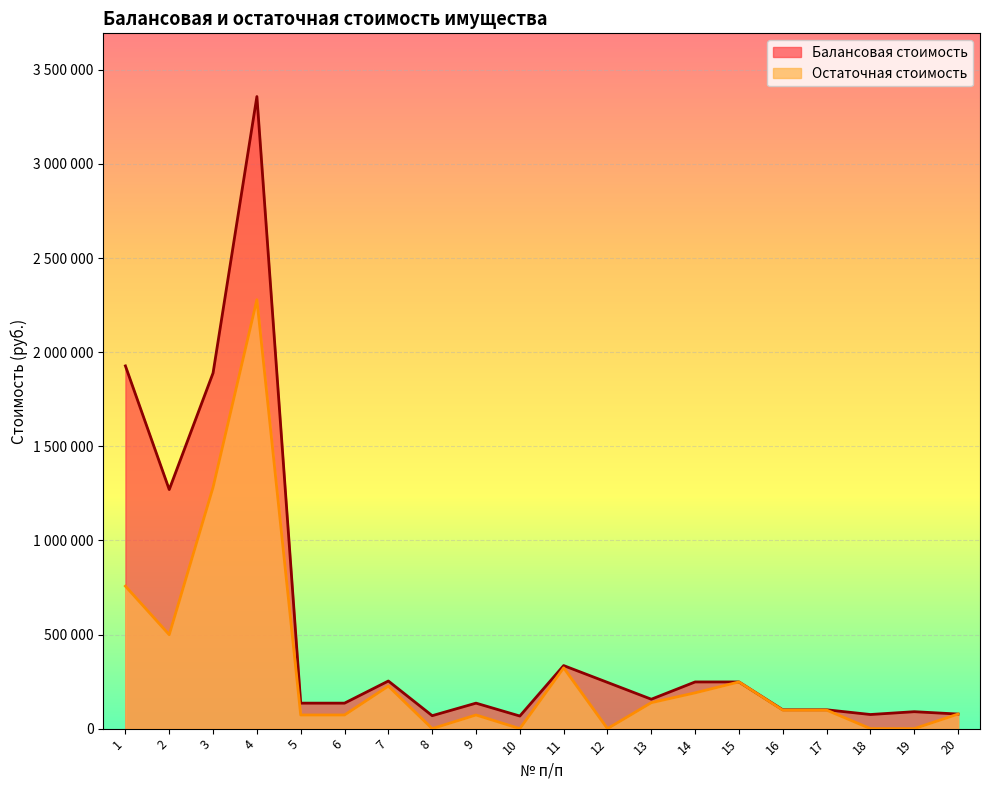

How many values in the Балансовая стоимость series exceed 156219?

9